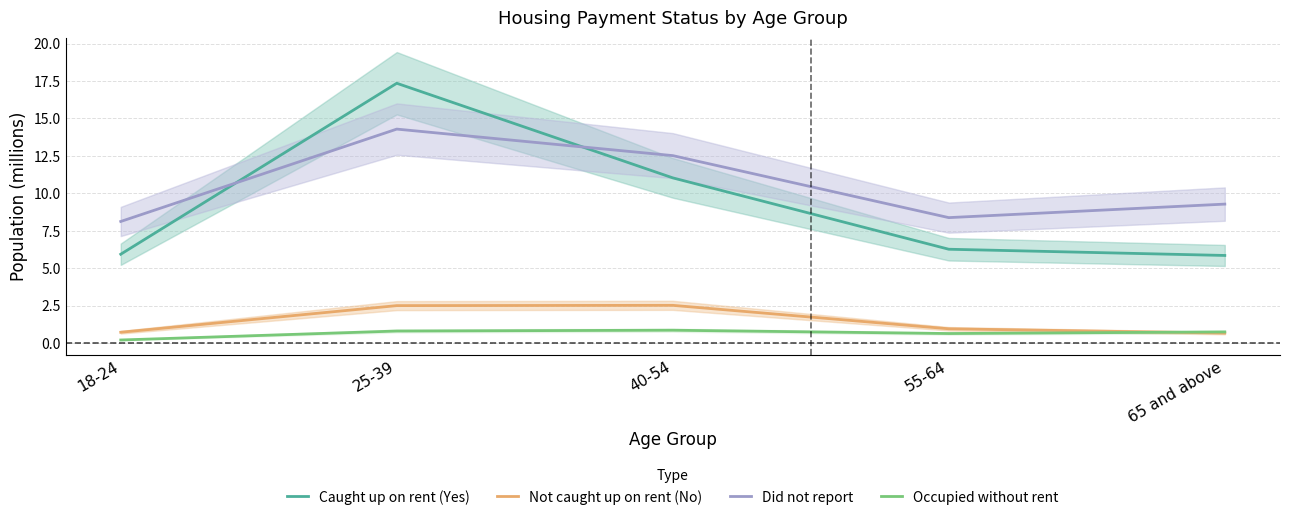

What is the sum of all Did not report values?

52.6